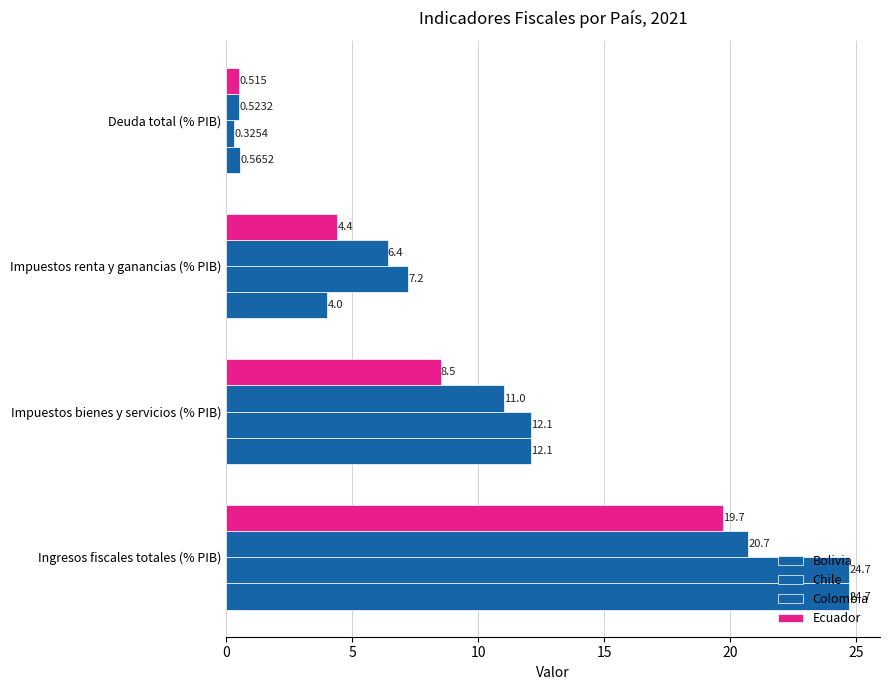

Reading right to left, transcribe all the data shown in this chart.

Bolivia: 0.6	4.0	12.1	24.7
Chile: 0.3	7.2	12.1	24.7
Colombia: 0.5	6.4	11.0	20.7
Ecuador: 0.5	4.4	8.5	19.7